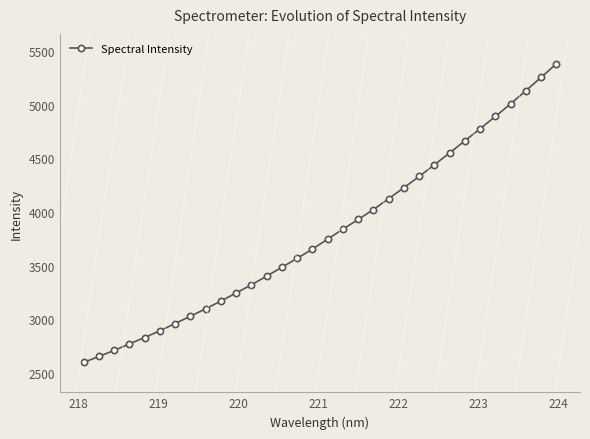

How many categories are shown in the chart?

32